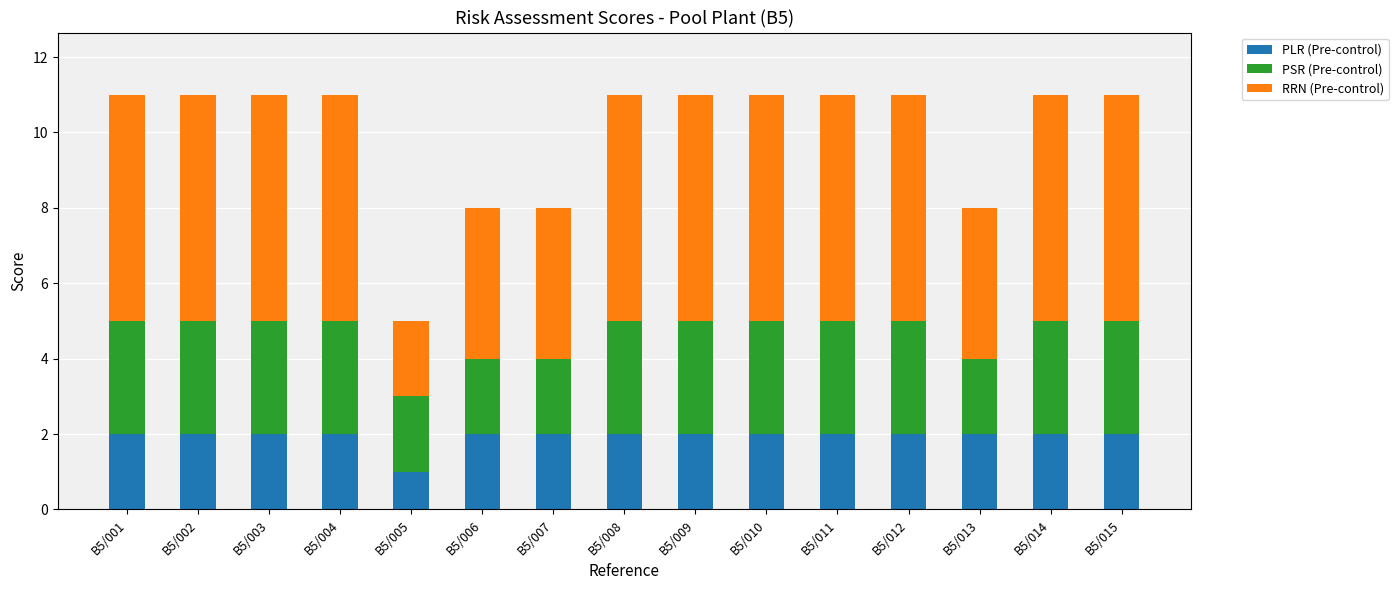

What are all the series names shown in the legend?

PLR (Pre-control), PSR (Pre-control), RRN (Pre-control)